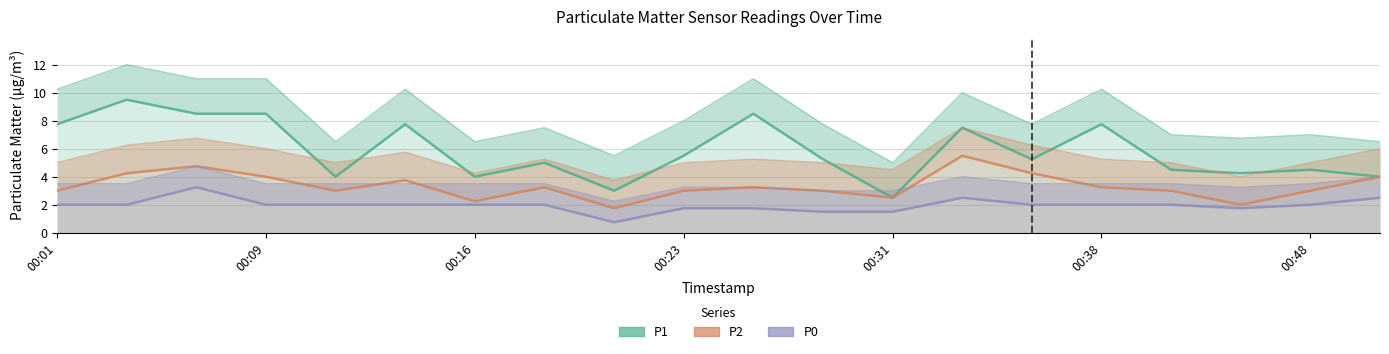

What is the sum of the P2 values at 00:23 and 16?

7.0